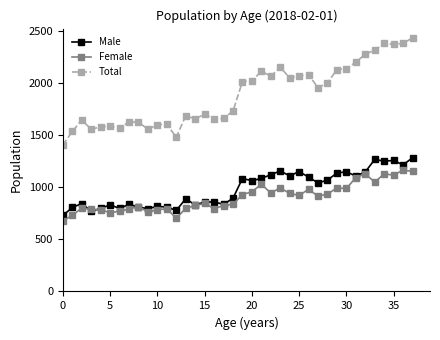

List the series in order of their peak value, highest first.

Total, Male, Female